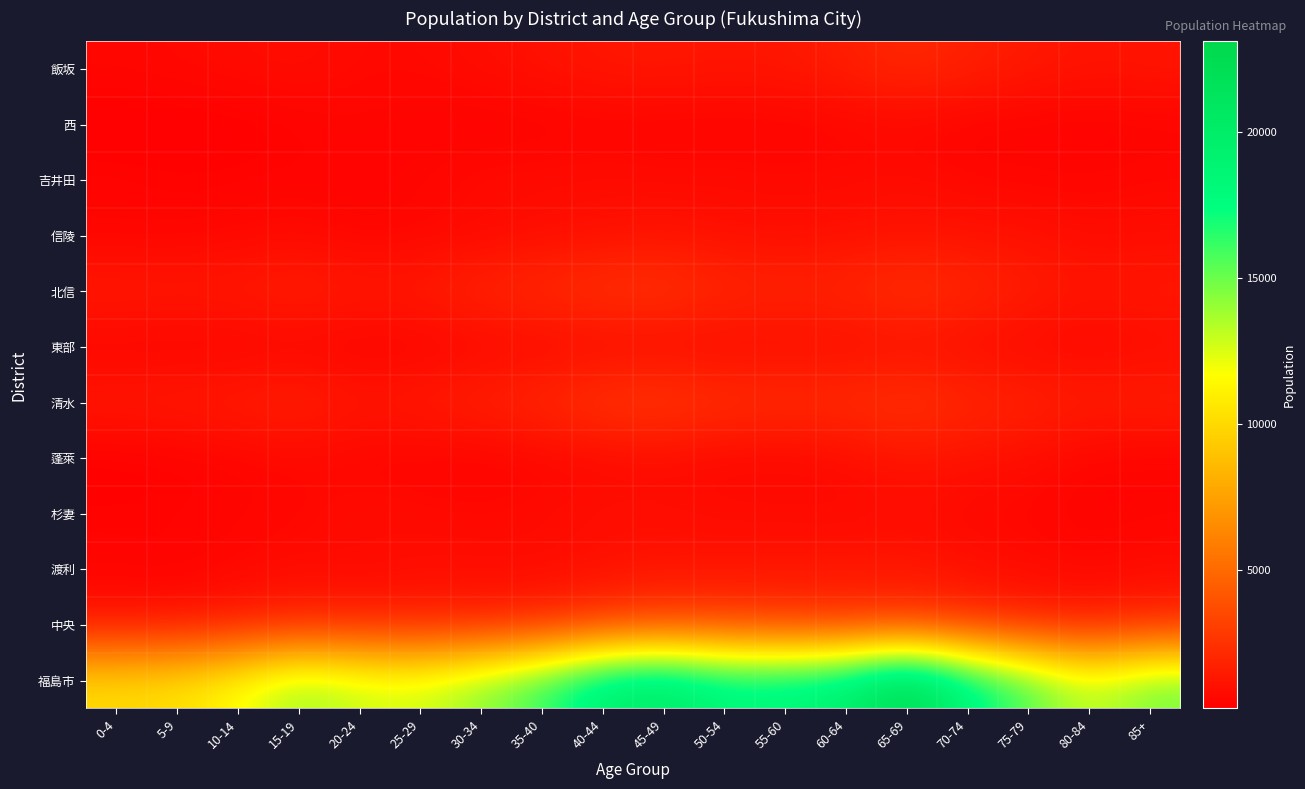

Count the number of data series in this chart.

12